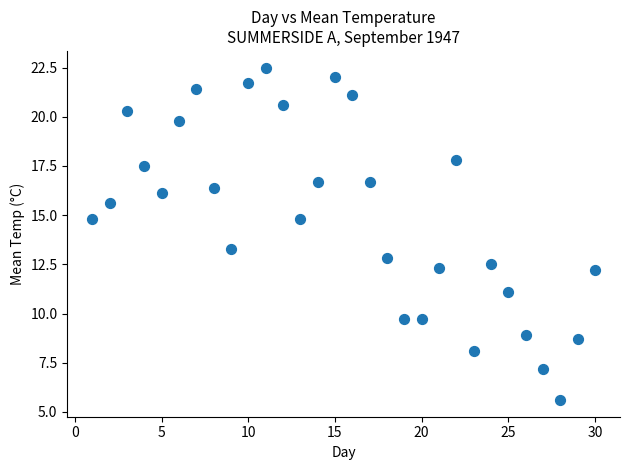

What is the range of Y values (max minus min)?

16.9